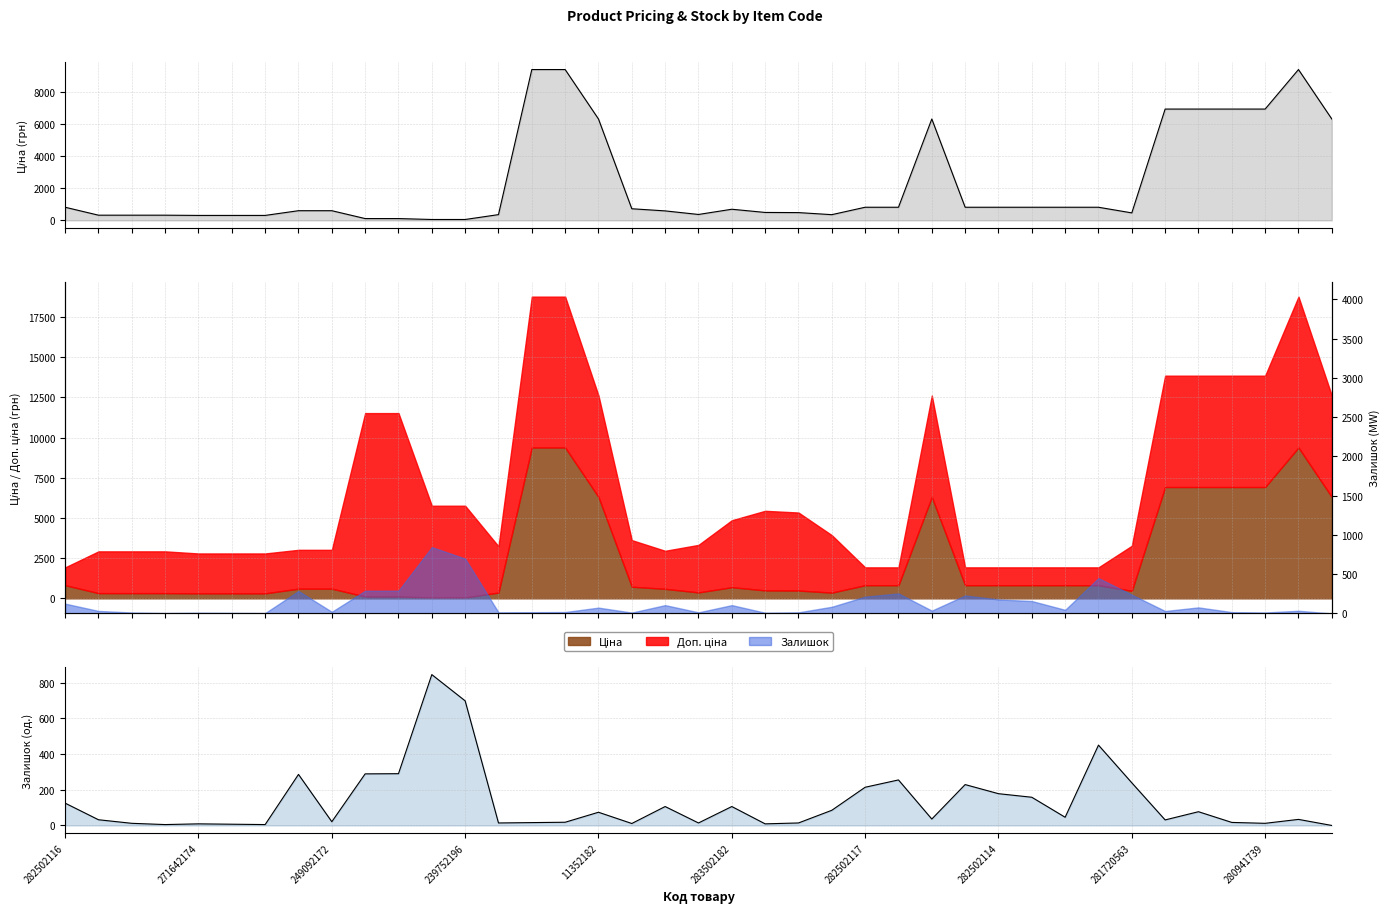

How many interior local peaks does the Залишок series have?

11